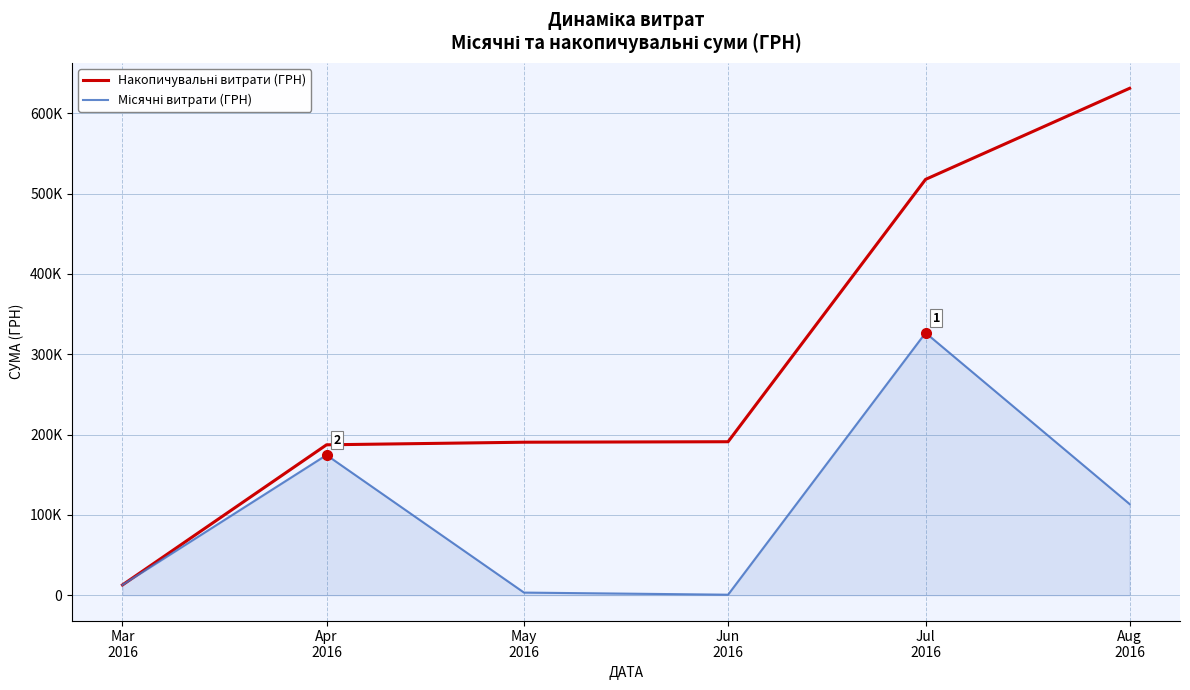

True or false: Накопичувальні витрати (ГРН) has a value of 1094226.7 at Aug
2016.

False